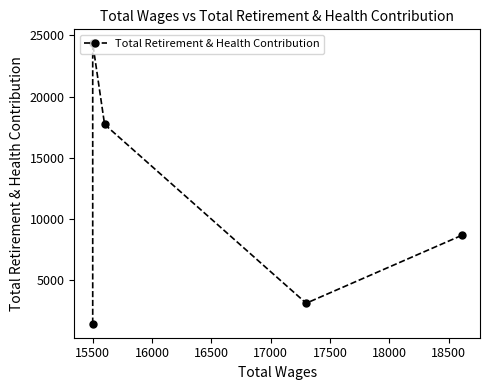

Between 16500 and 16000, which is larger?

16000